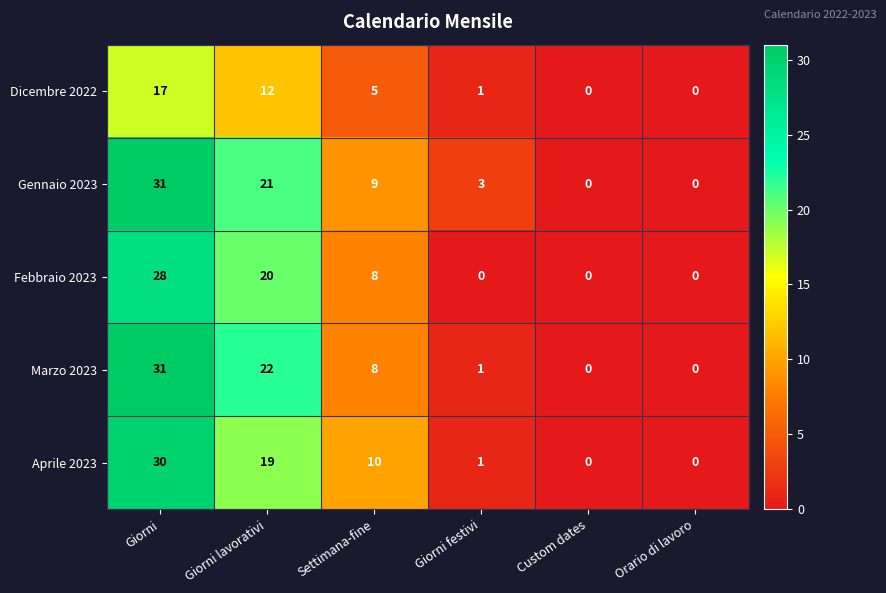

Between Giorni lavorativi and Settimana-fine, which series saw the biggest shift?

Marzo 2023